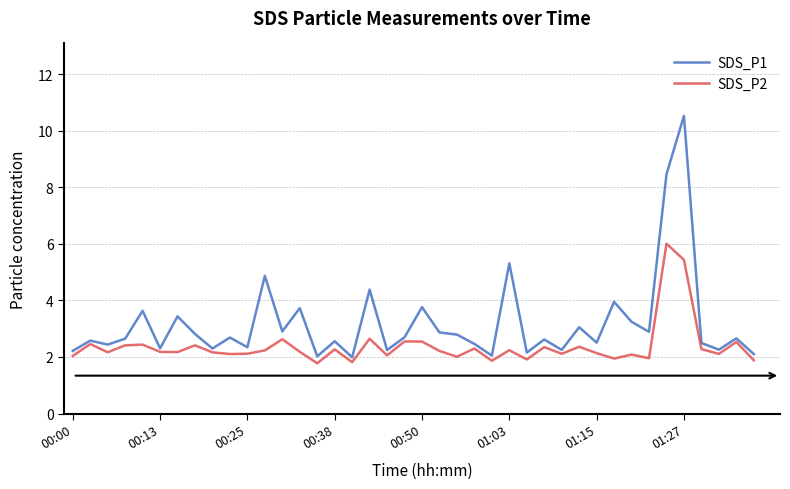

Which series has the largest total across all categories?

SDS_P1